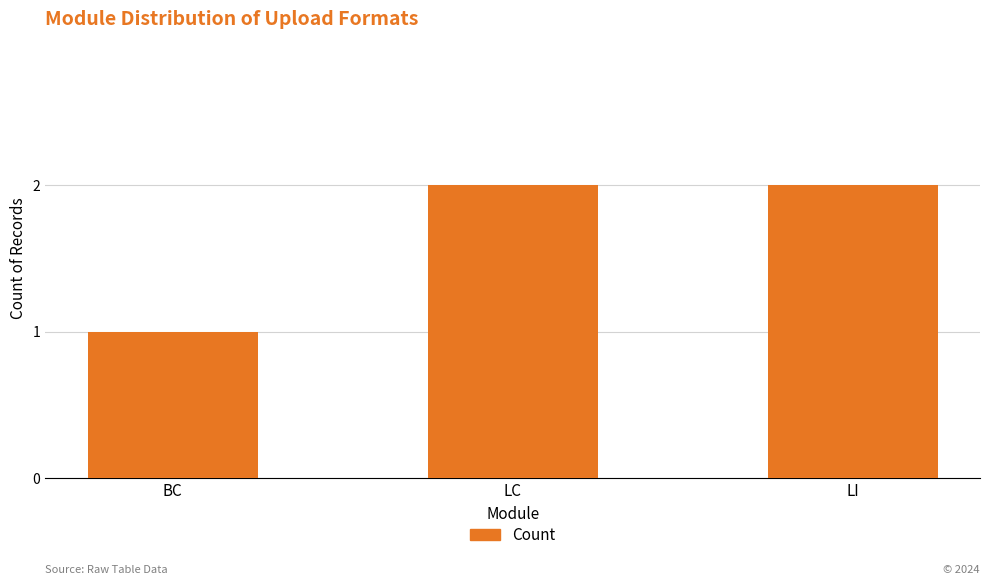

What is the sum of all values?

5